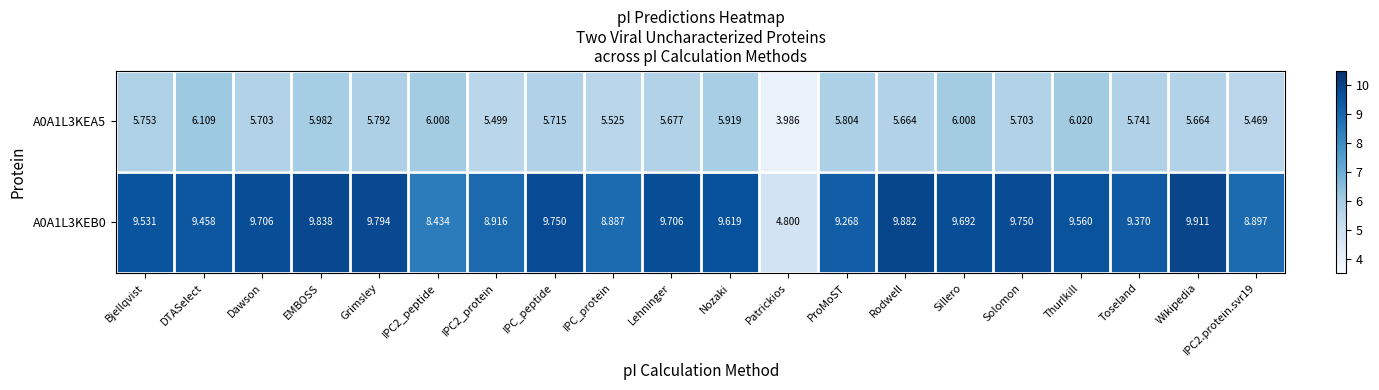

At which category is the sum across all series the highest?

EMBOSS